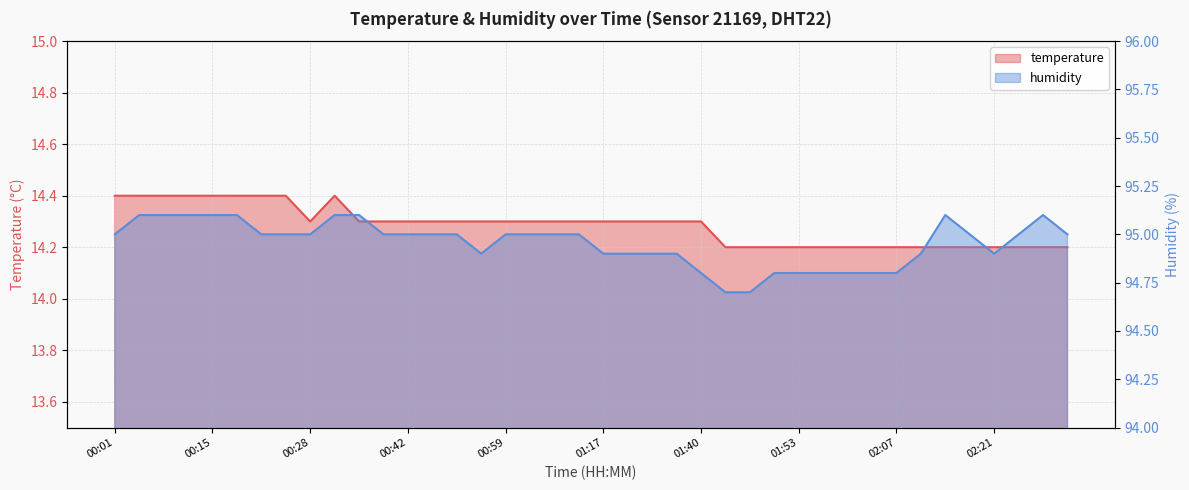

Is it true that temperature equals 14.2 at 02:03?

True